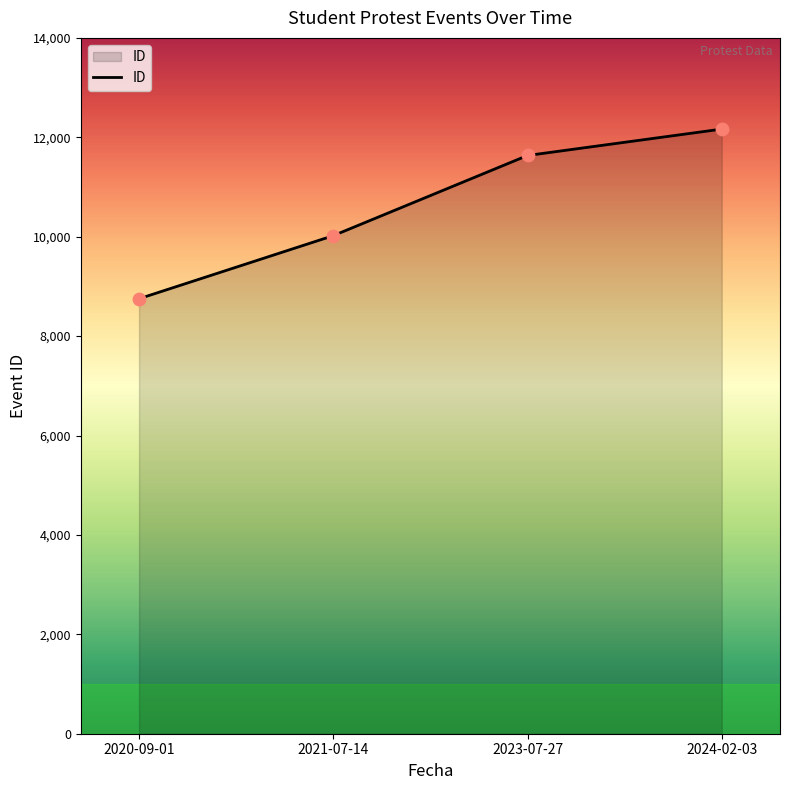

What is the change in value from 2021-07-14 to 2023-07-27?

+1613